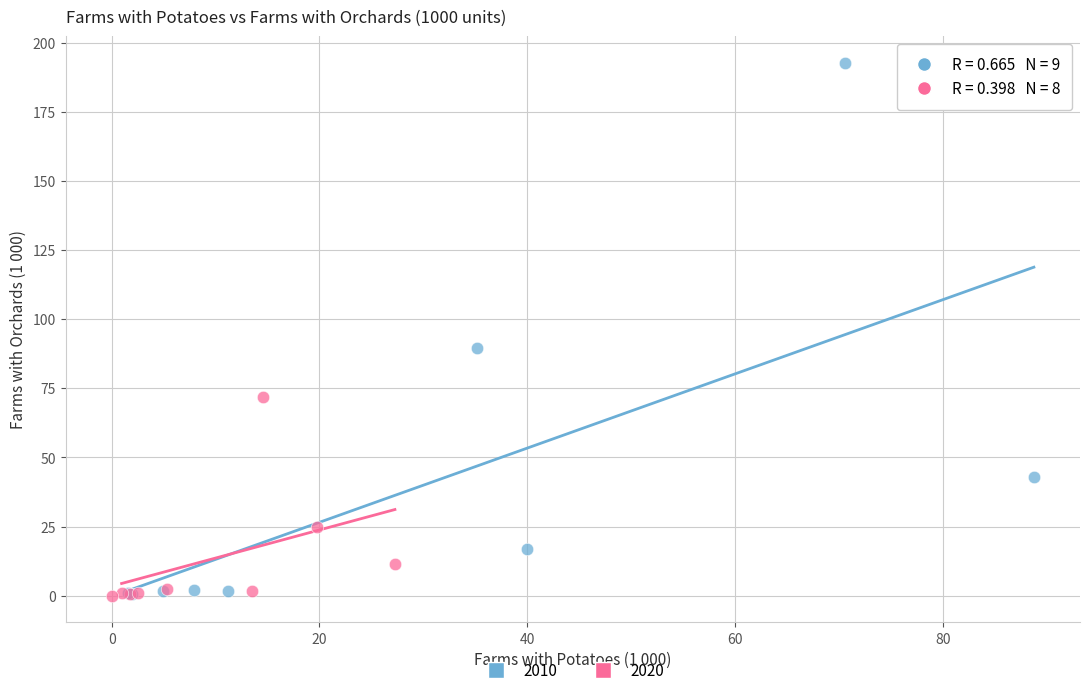

What are all the series names shown in the legend?

2010, 2020